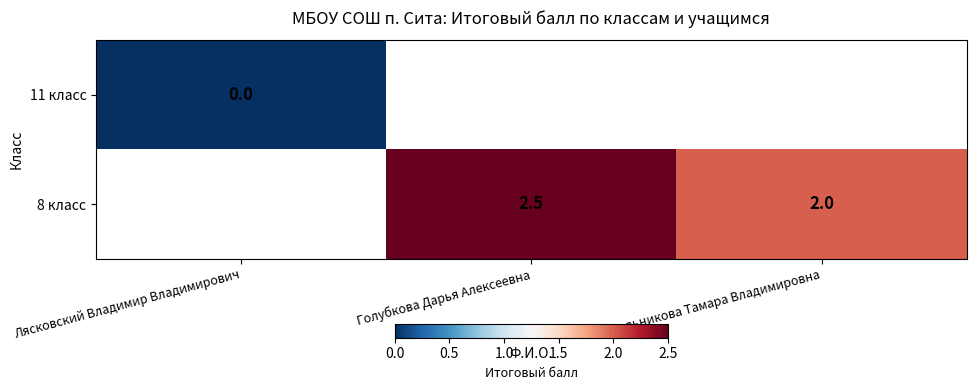

At how many categories does at least one series exceed 1?

2